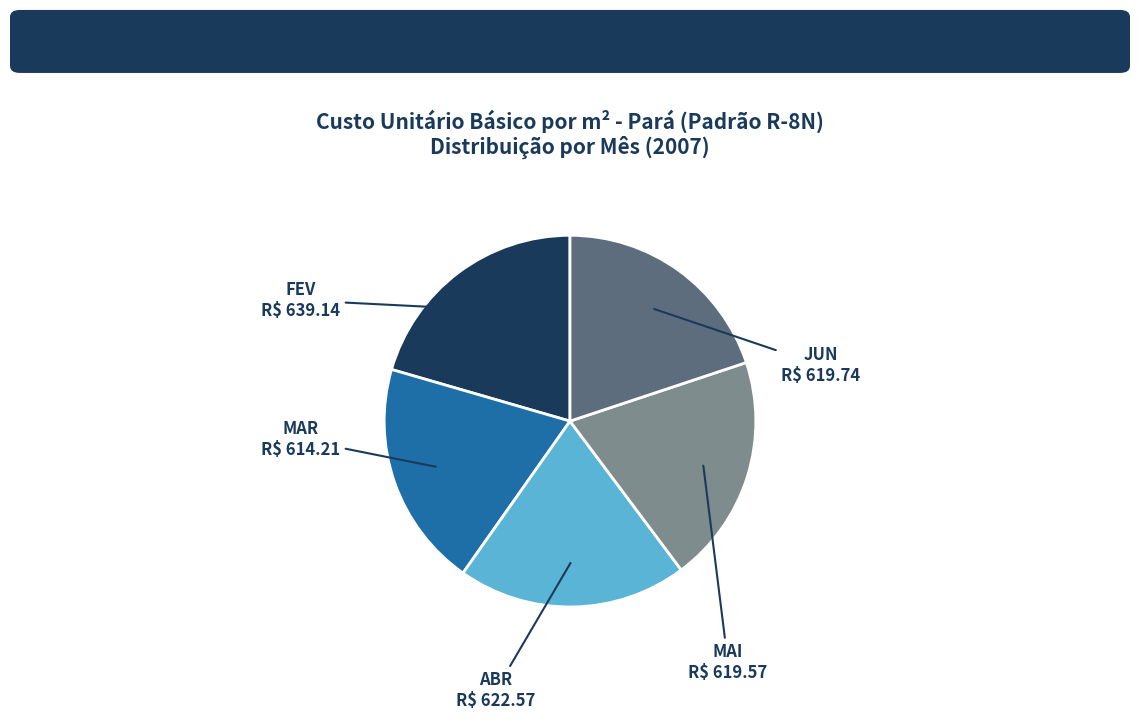

Which category has the biggest portion of the pie?

FEV